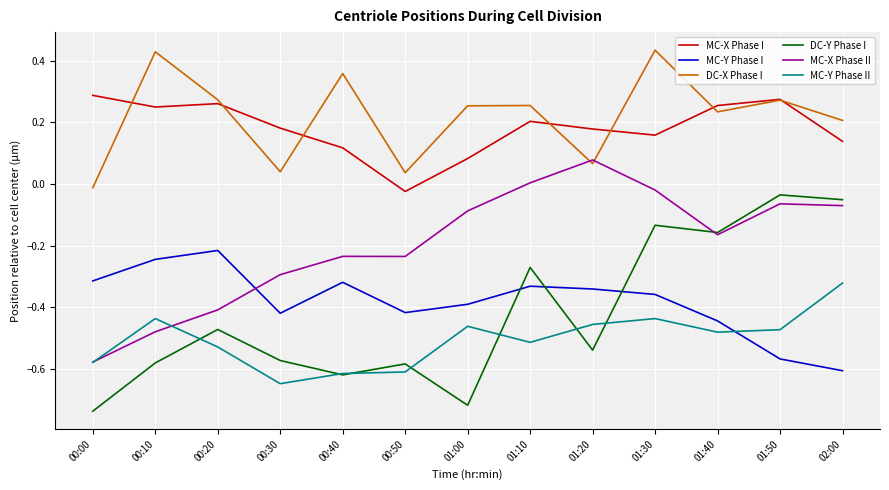

Does the chart display data point markers on the line(s)?

No